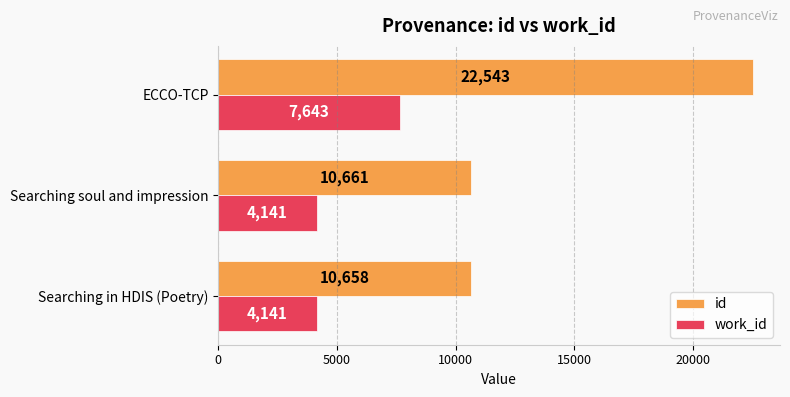

What is the highest value of the work_id series?

7643